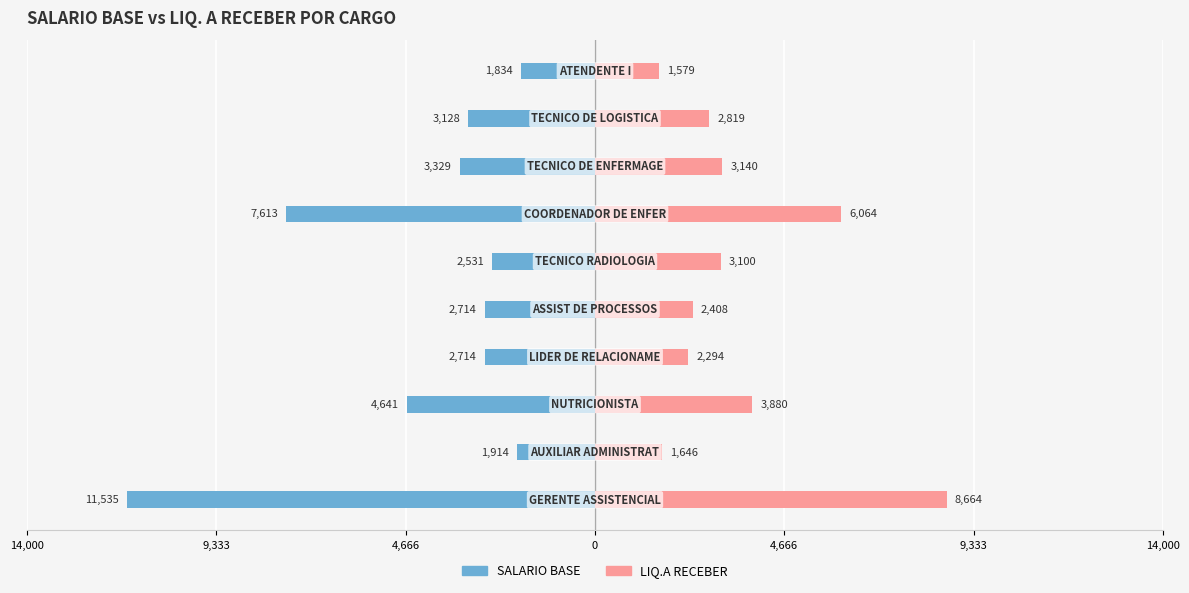

Reading left to right, what are all the values shown in this chart?

SALARIO BASE: -11535.2	-1913.5	-4641.2	-2714.0	-2714.0	-2530.7	-7613.3	-3328.8	-3127.9	-1834.2
LIQ.A RECEBER: 8664.3	1646.3	3880.0	2294.4	2408.5	3100.3	6064.5	3140.2	2819.4	1578.9